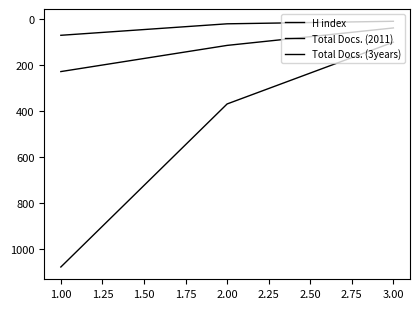

Does the chart have visible grid lines?

No